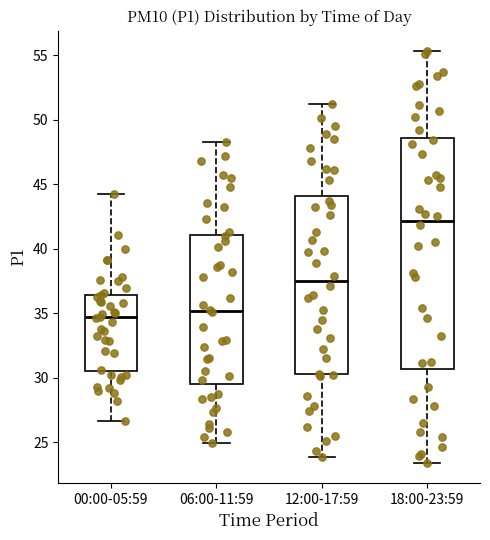

Comparing the boxes themselves (not the whiskers), which one is the tallest?

18:00-23:59